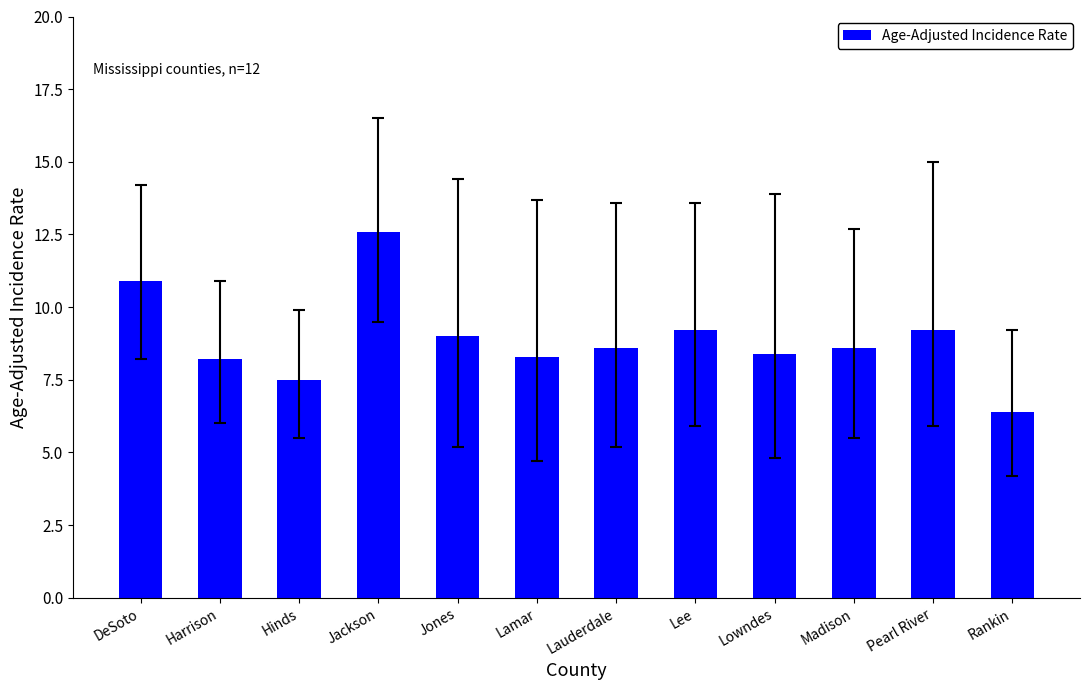

What is the sum of all values?

106.9